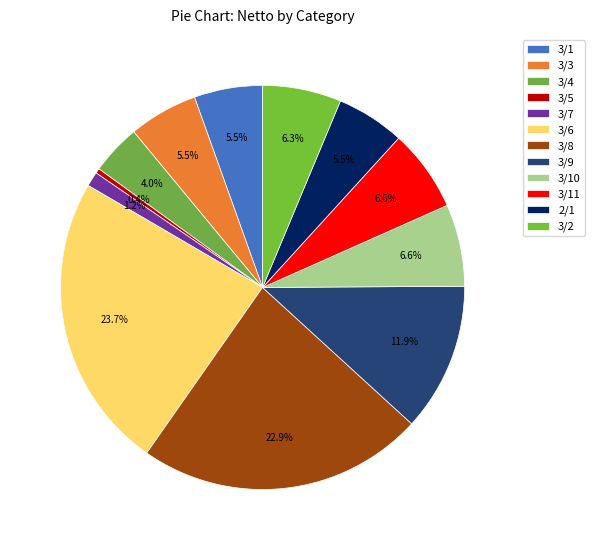

What is the largest slice in the pie chart?

3/6